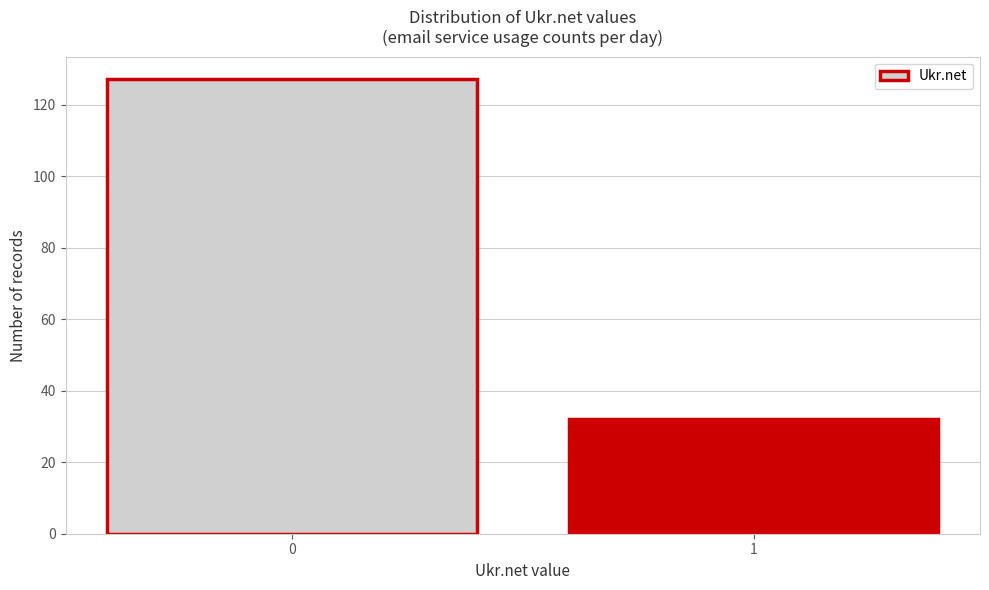

Reading left to right, list all the values displayed in this chart.

0=127	1=32